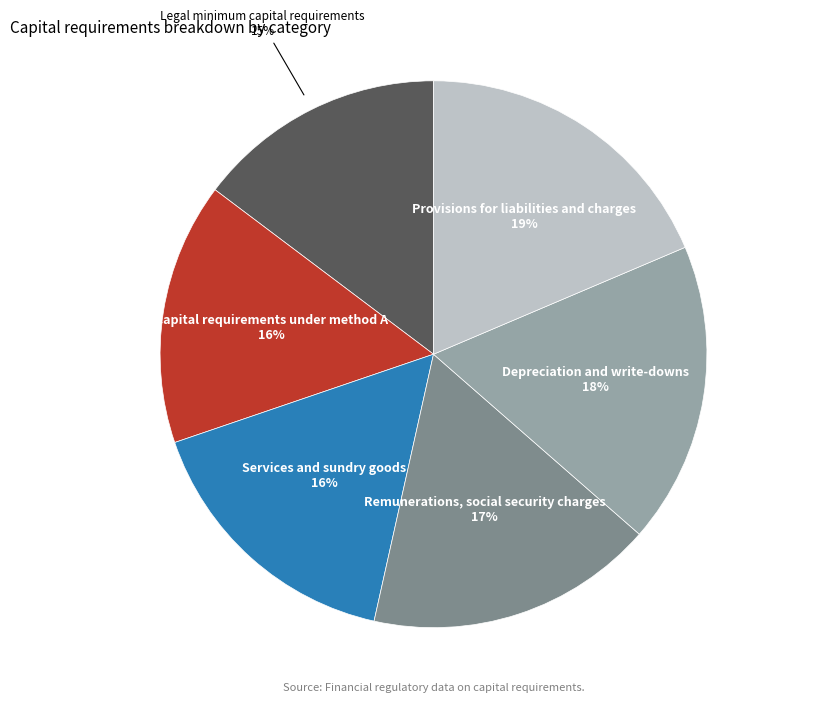

How many slices are in this pie chart?

6